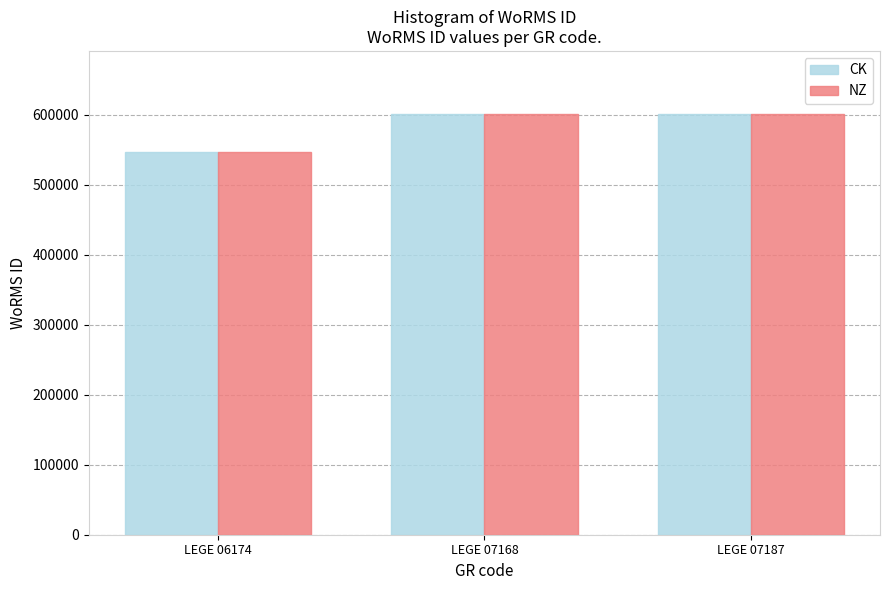

True or false: NZ has a value of 547449 at LEGE 06174.

True